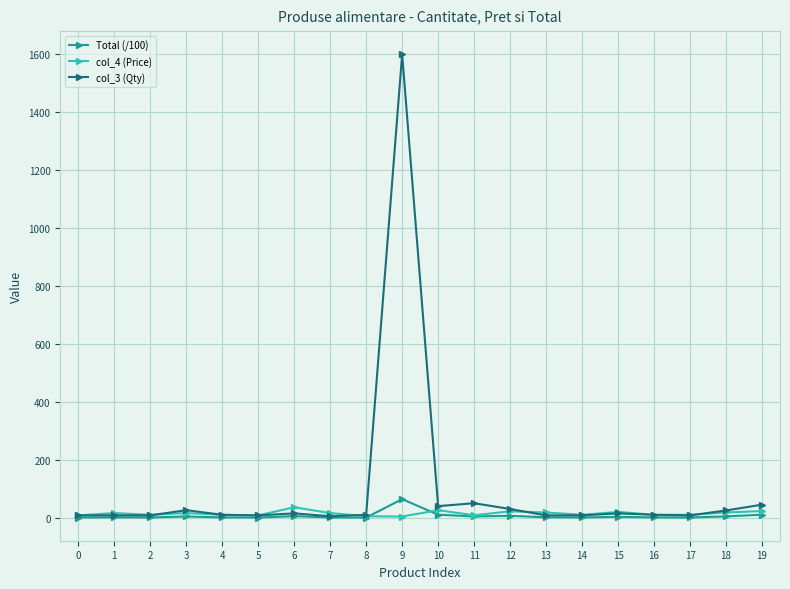

Which series has the largest range (max minus min)?

col_3 (Qty)